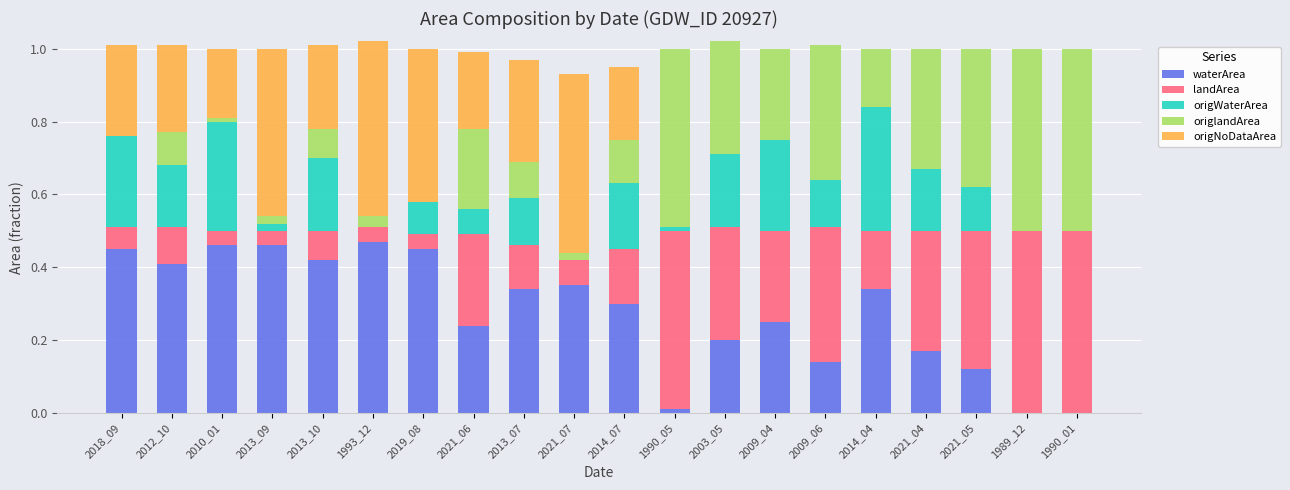

True or false: waterArea has a value of 0.2 at 2003_05.

True